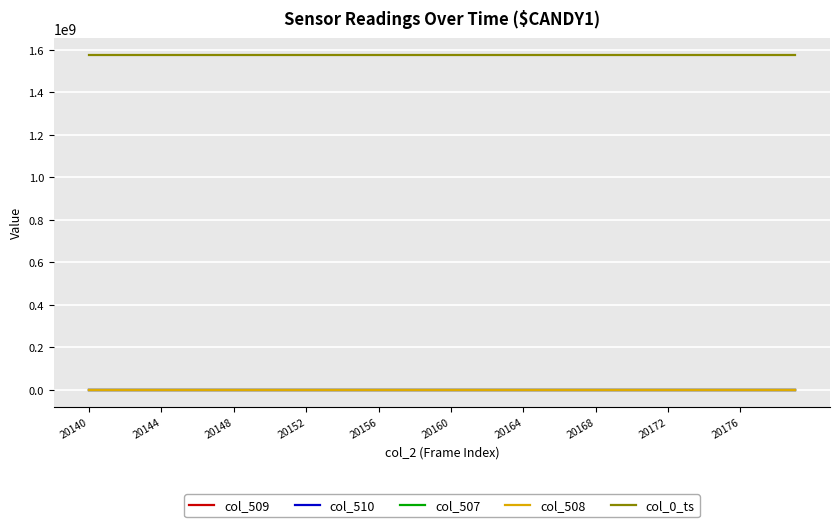

True or false: col_509 and col_508 cross at least once.

False